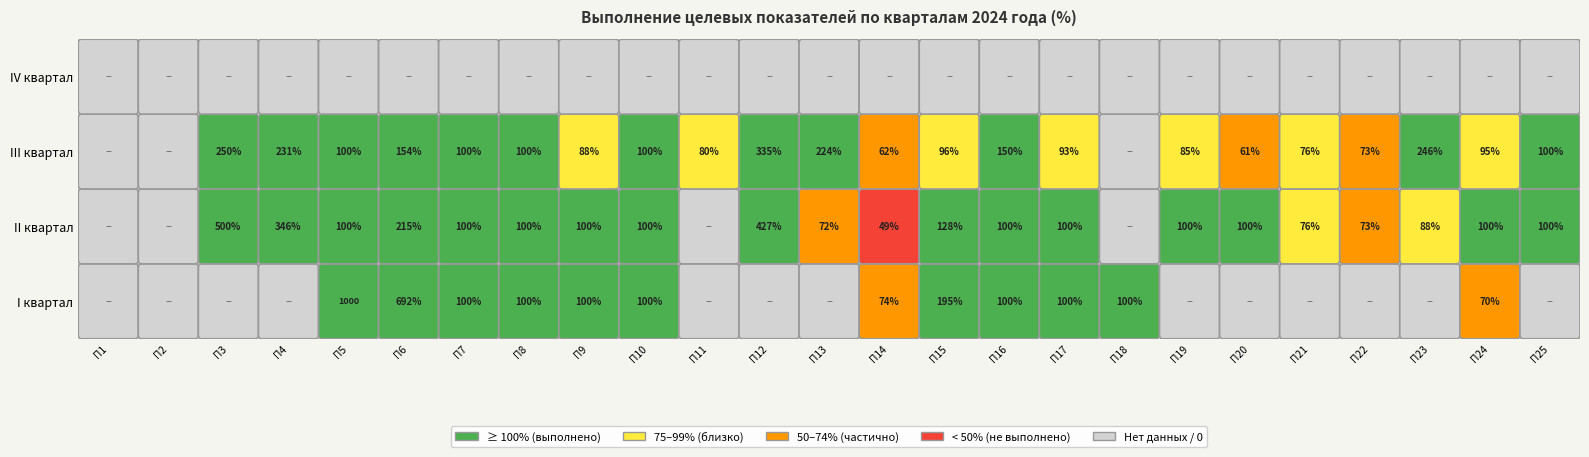

Which has a higher value, 22 or 16?

16